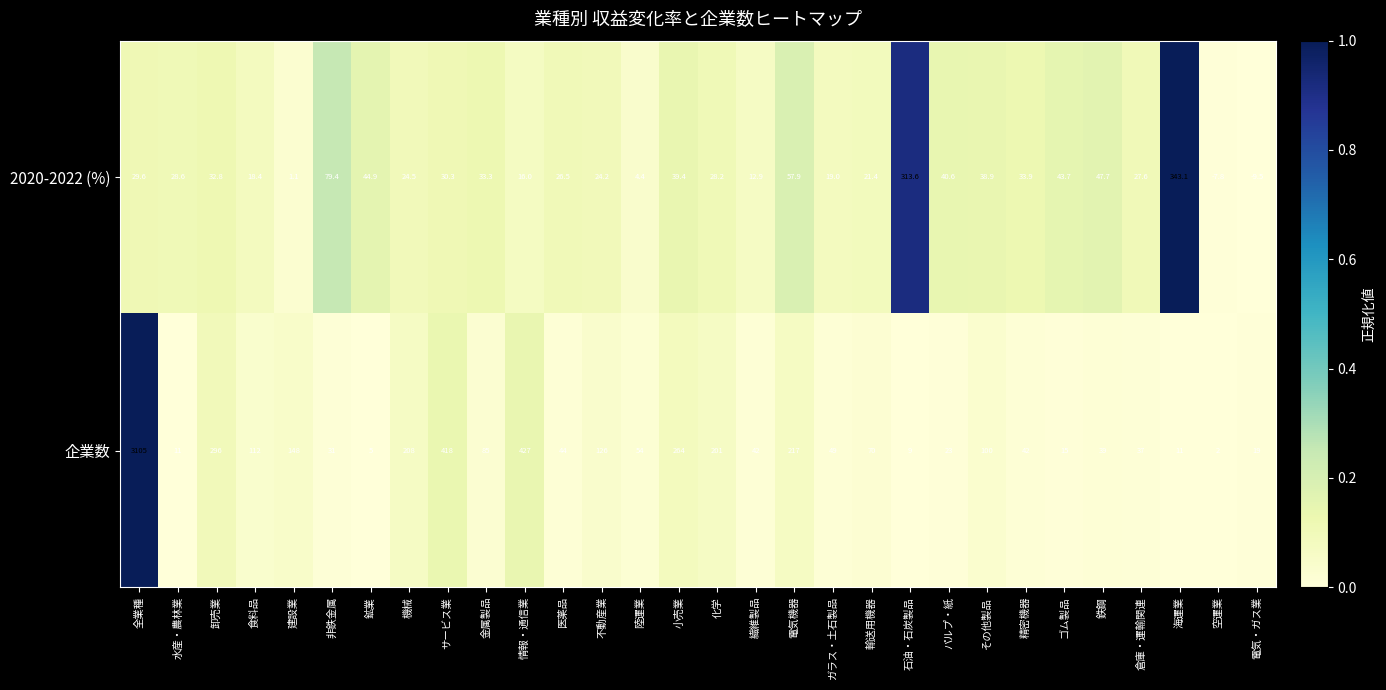

How many distinct data groups are displayed?

2